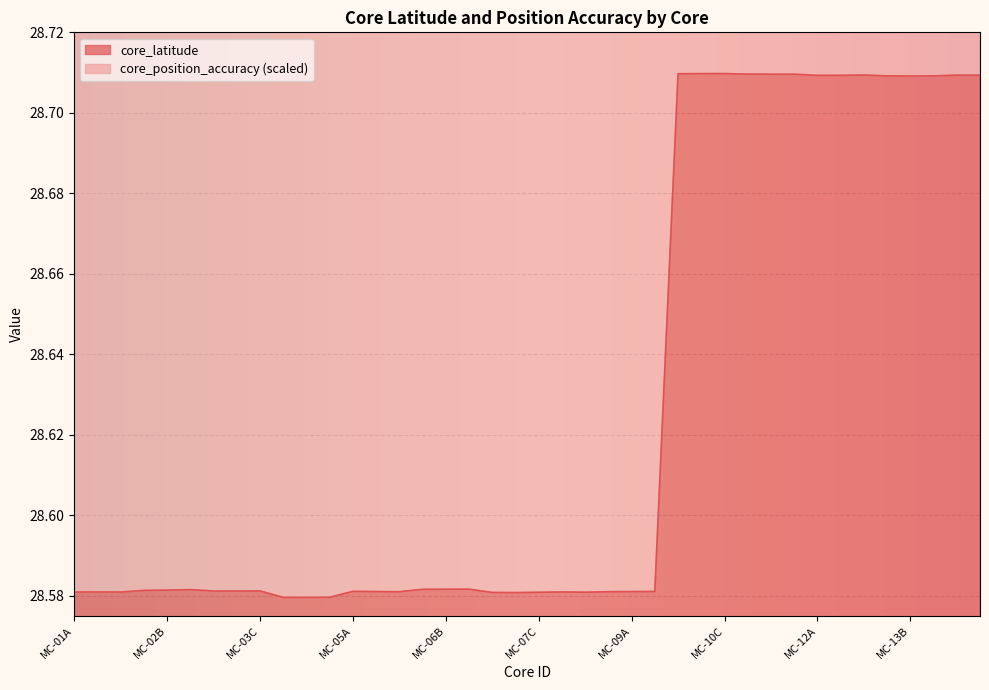

How many data points does each series have?

40